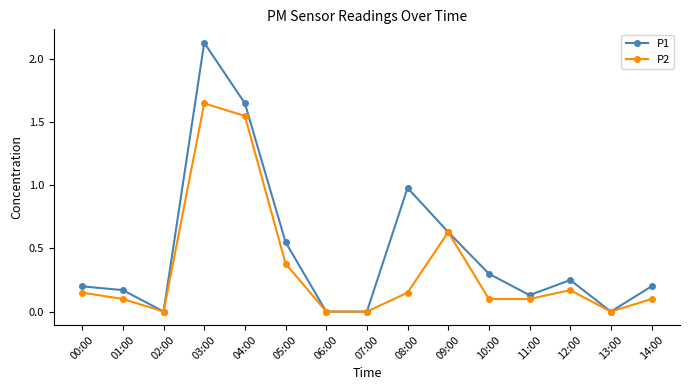

What is the label of the 2nd point from the left?

01:00